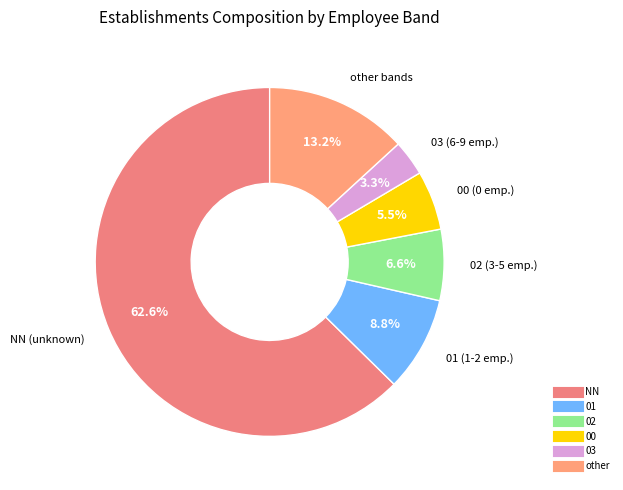

To the nearest percent, what is the combined percentage of 02 and 03?

10%